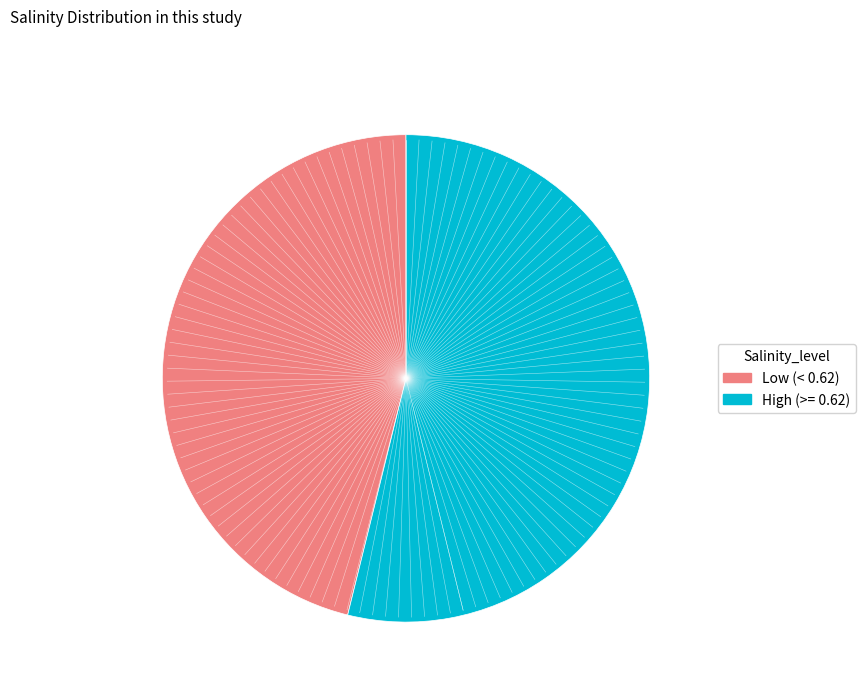

Is there a majority slice in this chart?

Yes